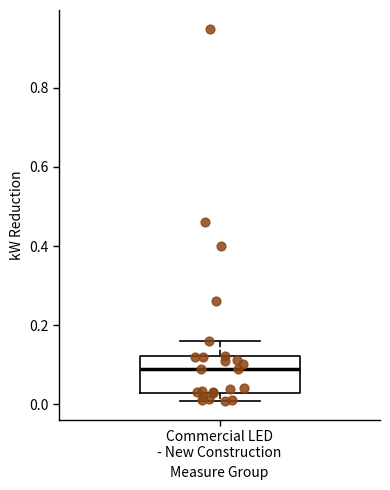

Transcribe this box plot: give where the median line is, the range the box spans, and where the two whiskers end, as read against the y-axis. The values are not printed on the chart, so give them approximately, as read against the axis.

median 0.08, box 0.02 to 0.12, whiskers 0.00 to 0.16